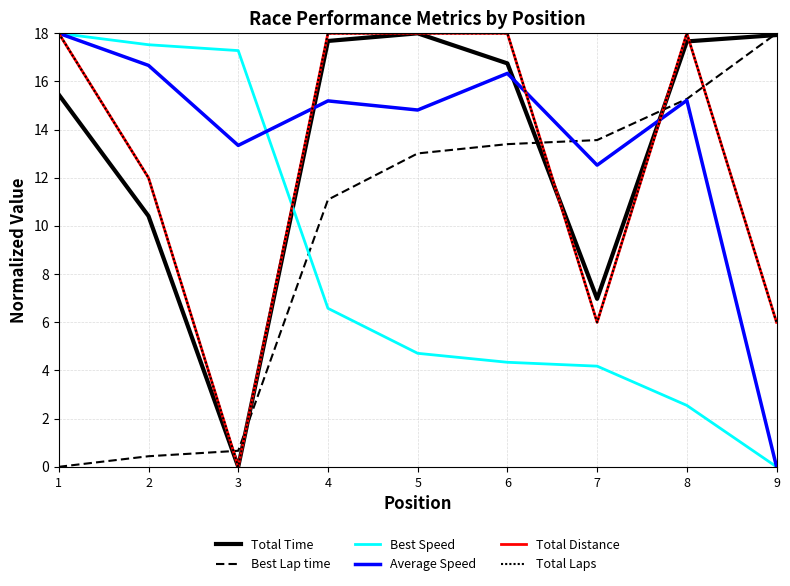

The Total Laps series shows 9.0 at 1. True or false?

False